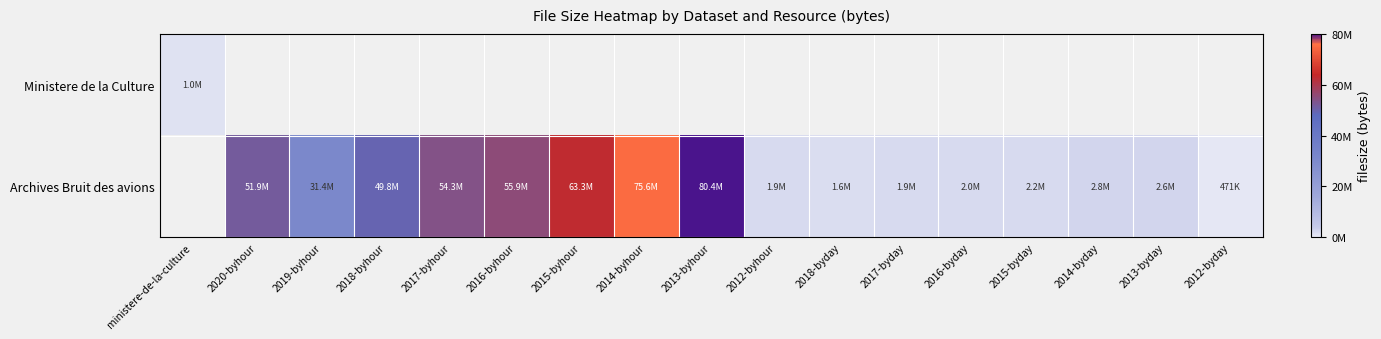

Is it true that Ministere de la Culture equals 1034422.0 at ministere-de-la-culture?

True